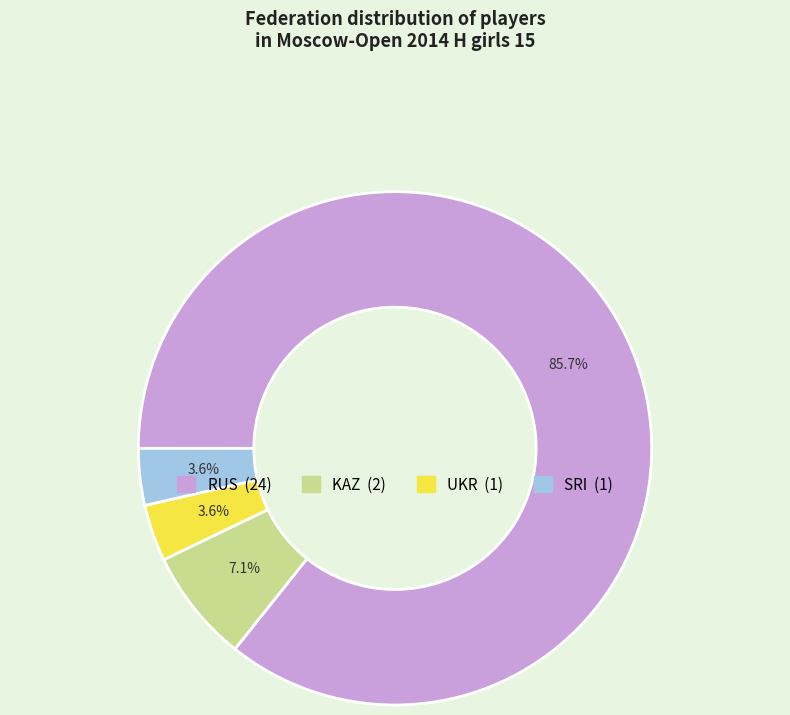

How many slices are in this pie chart?

4